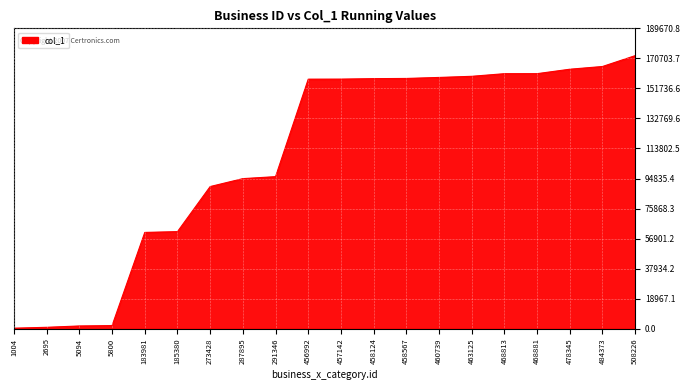

Approximately how many times larger is the value at 458124 compared to 273428?

1.8